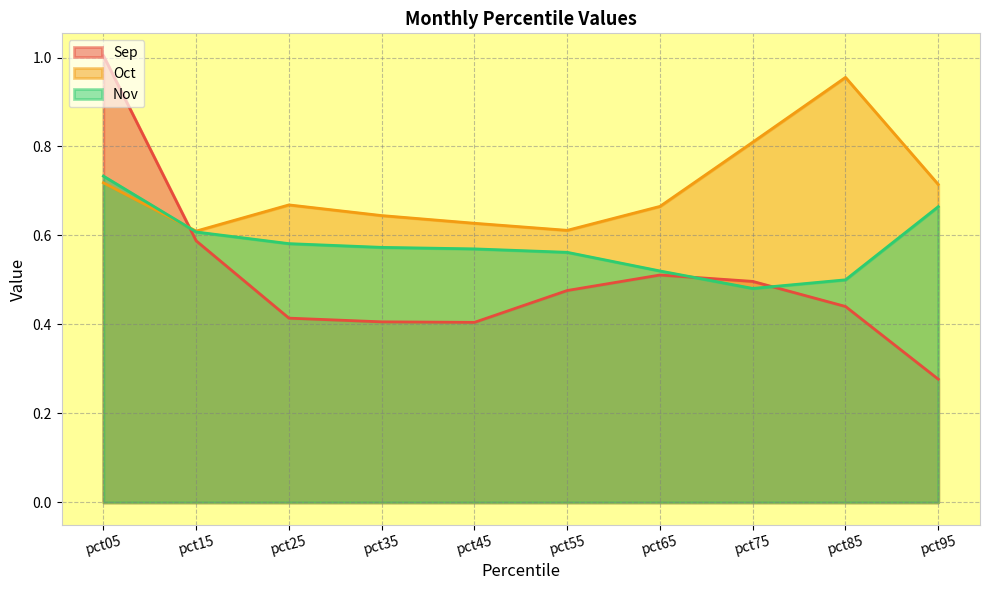

Which series changed the most between pct65 and pct75?

Oct